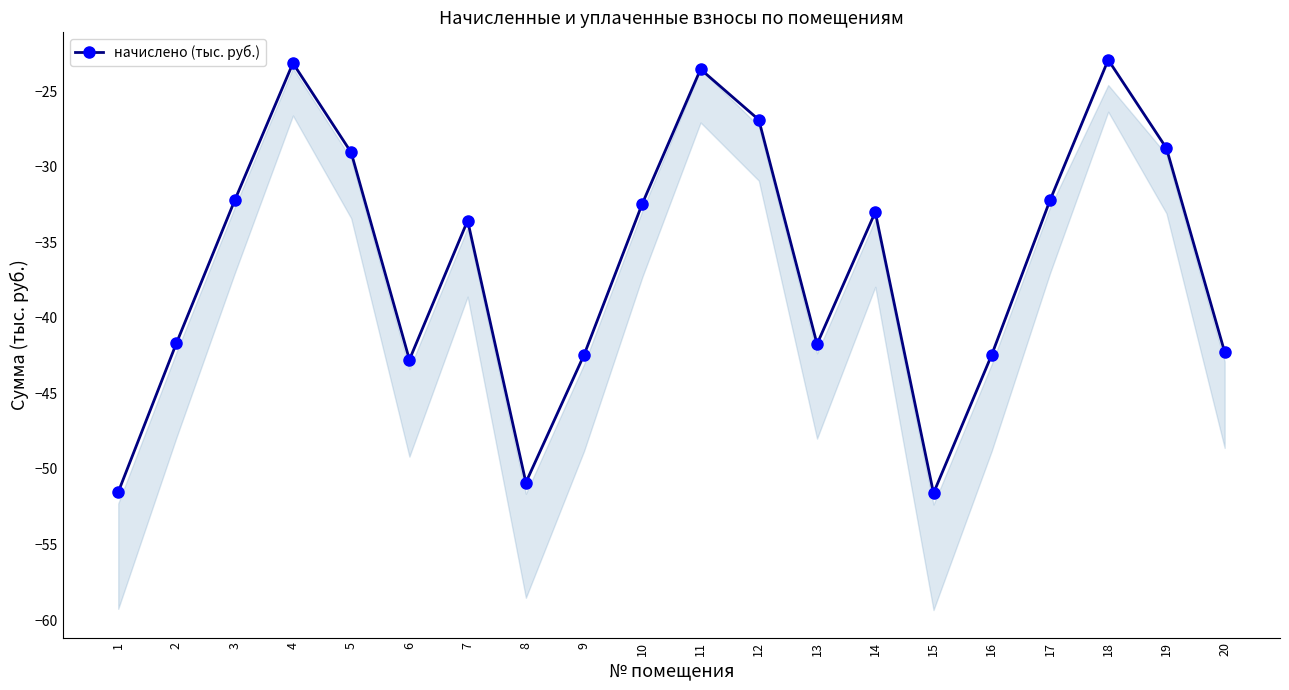

Reading left to right, list all the values displayed in this chart.

1=-51.5	2=-41.7	3=-32.2	4=-23.1	5=-29.0	6=-42.8	7=-33.6	8=-50.9	9=-42.4	10=-32.4	11=-23.5	12=-26.9	13=-41.7	14=-33.0	15=-51.6	16=-42.4	17=-32.2	18=-22.9	19=-28.8	20=-42.3